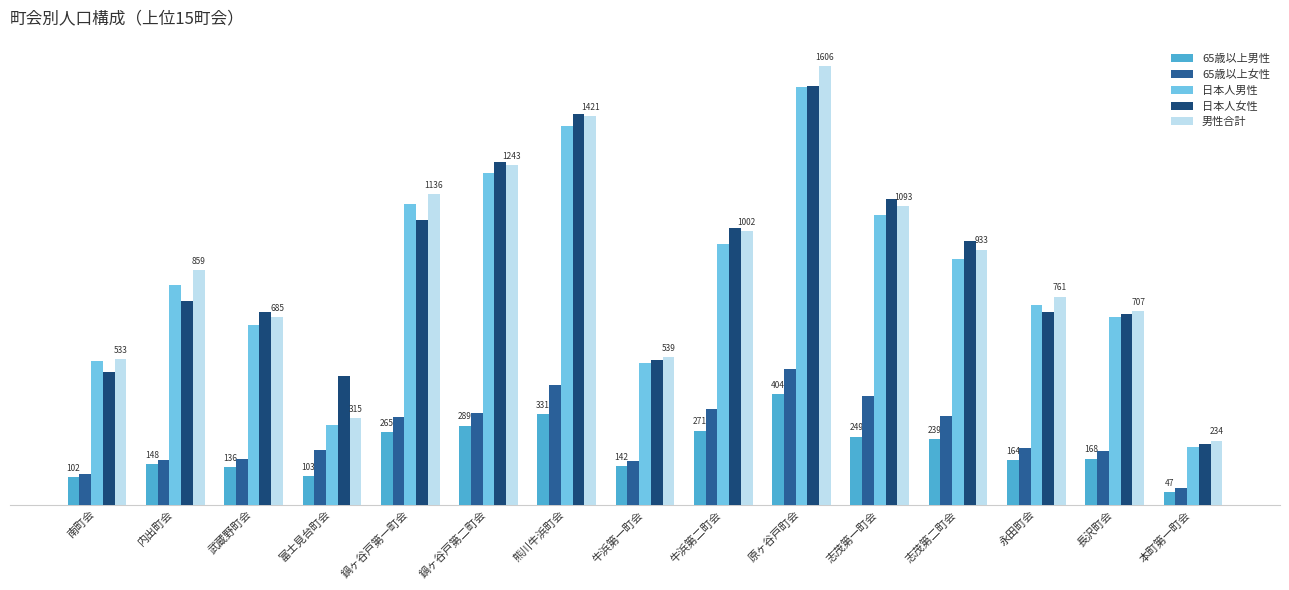

What are all the series names shown in the legend?

65歳以上男性, 65歳以上女性, 日本人男性, 日本人女性, 男性合計